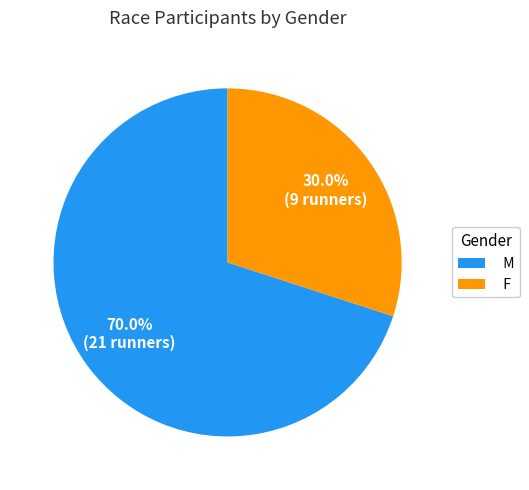

The M slice represents 76% of the pie. True or false?

False